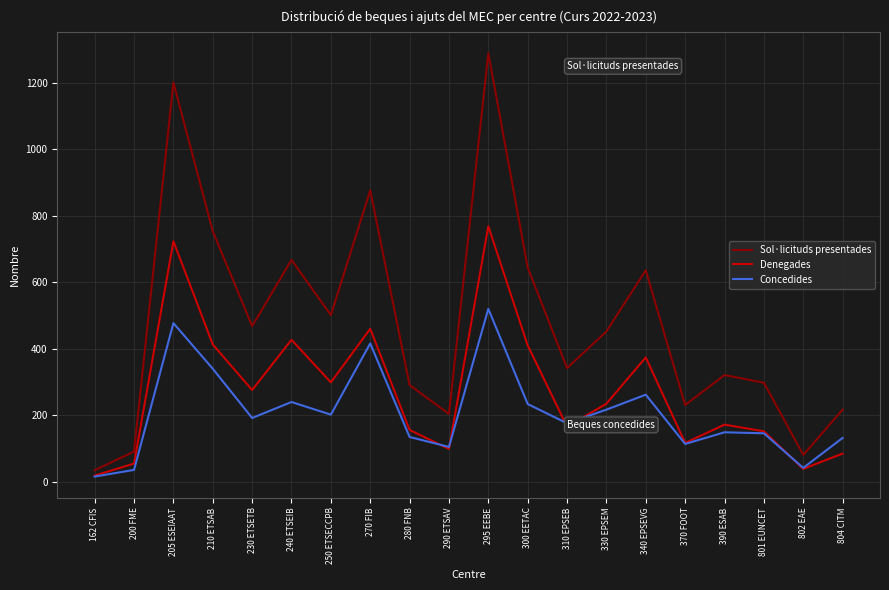

At how many categories does at least one series exceed 680?

4